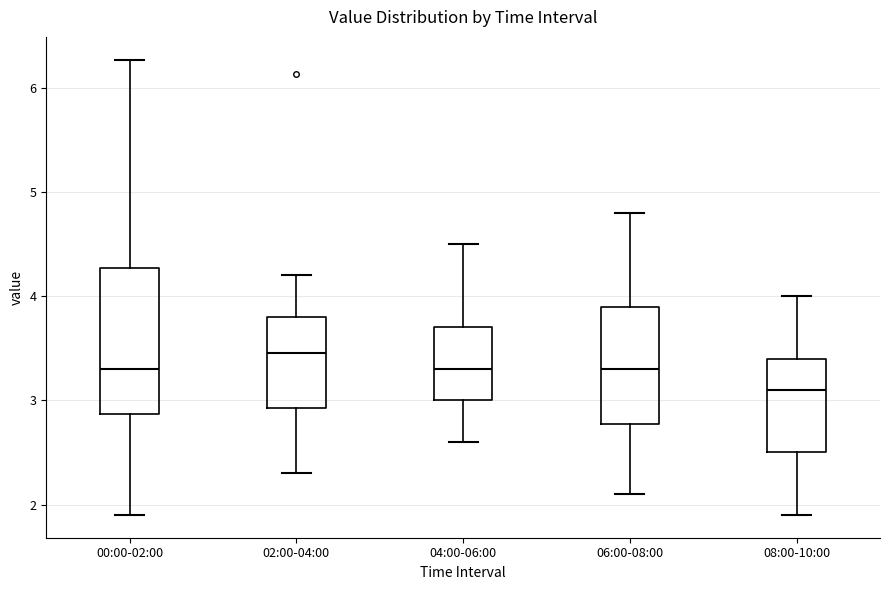

Where does the lower whisker of the box for 04:00-06:00 end on the y-axis? The values are not printed on the chart, so give them approximately, as read against the axis.

2.6